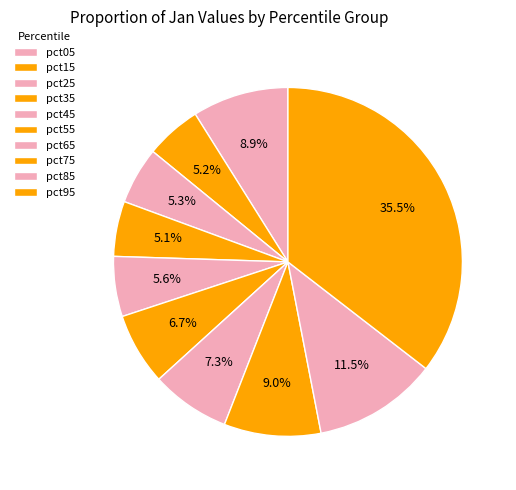

Is pct85 the majority of the pie?

No